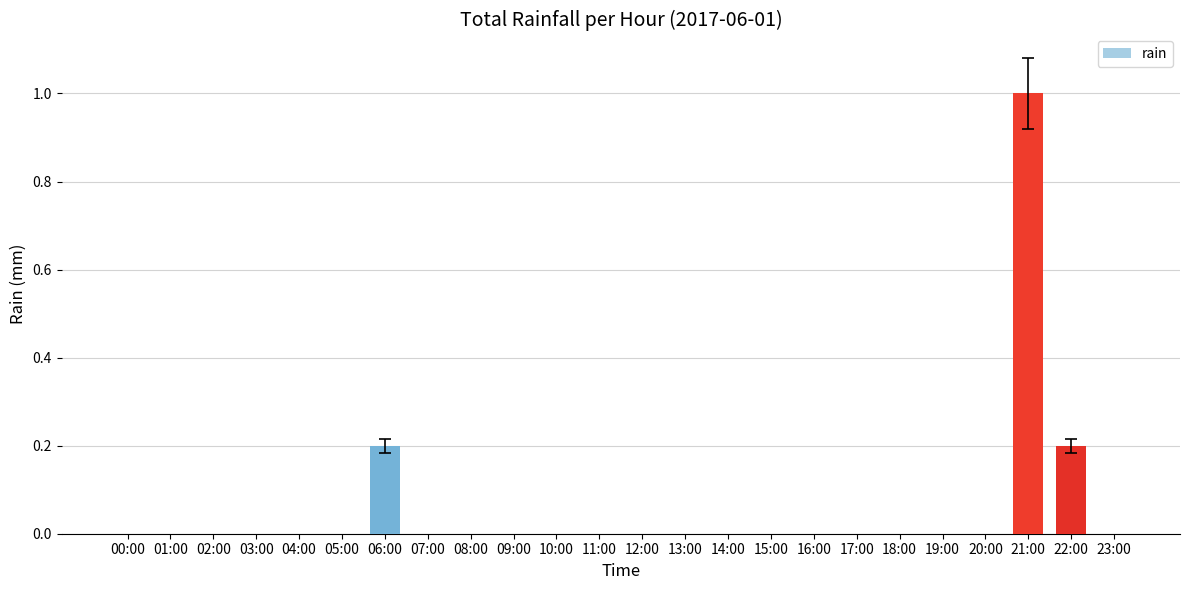

Which category has the highest value across all series?

21:00